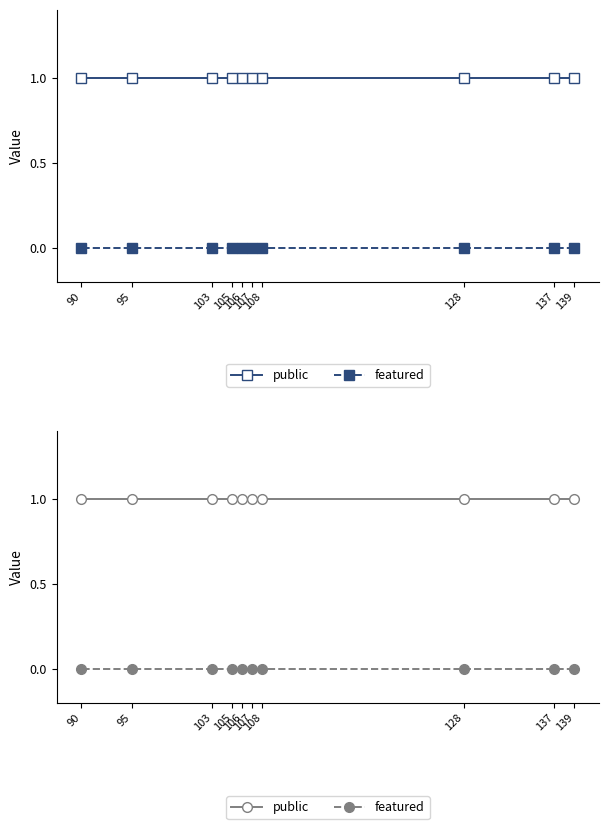

List the series in order of their overall mean, lowest first.

featured, public